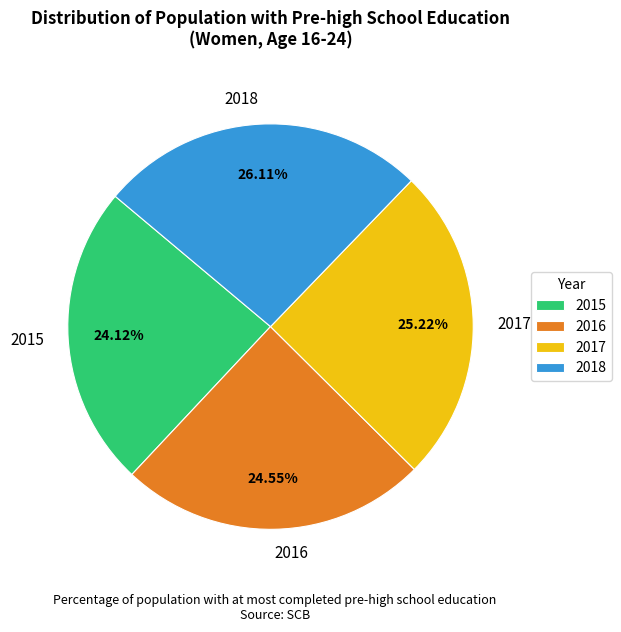

Which has a higher value, 2016 or 2017?

2017